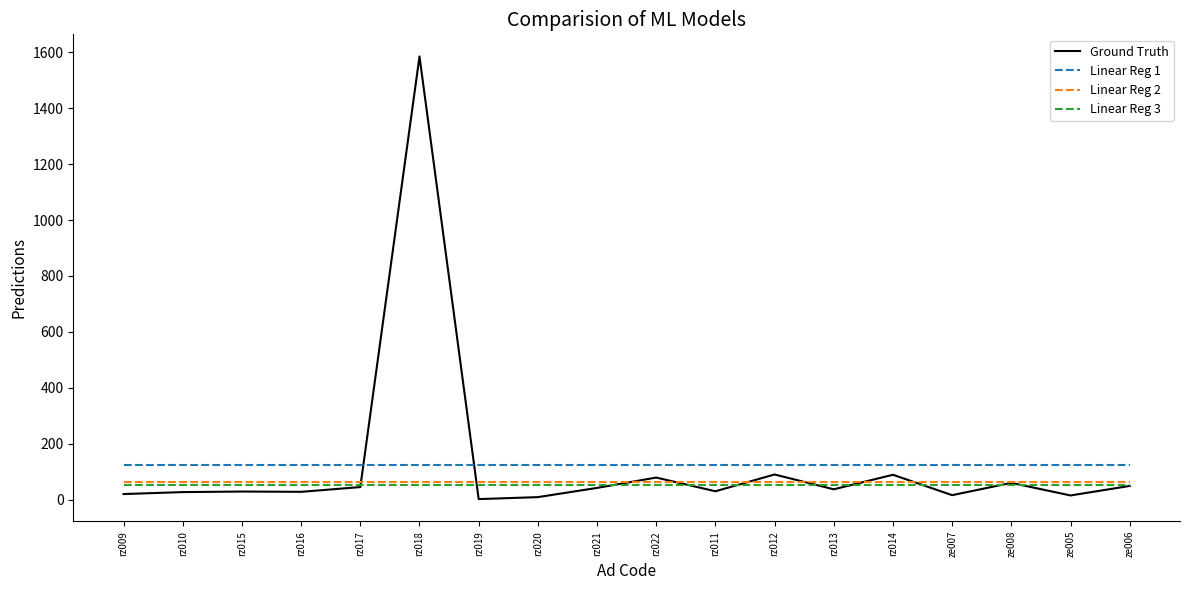

The chart shows a value of 2366 at rz018. True or false?

False